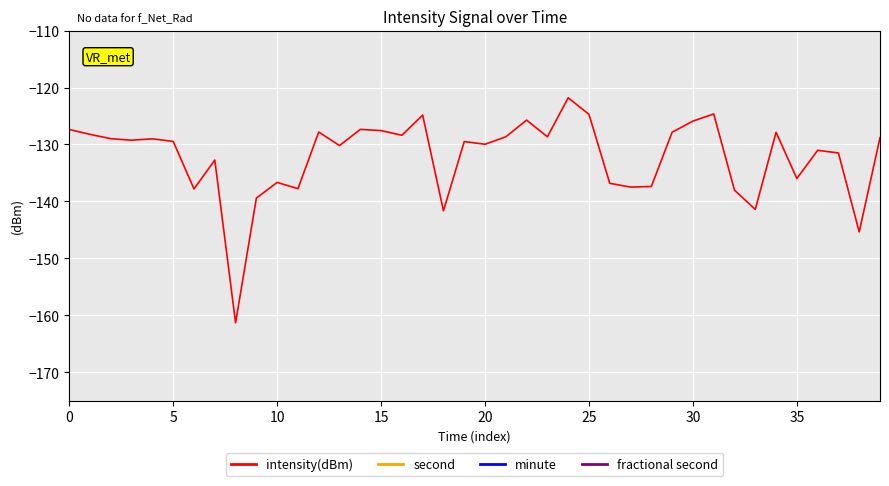

What is the total value across all series at 10?

-125.0